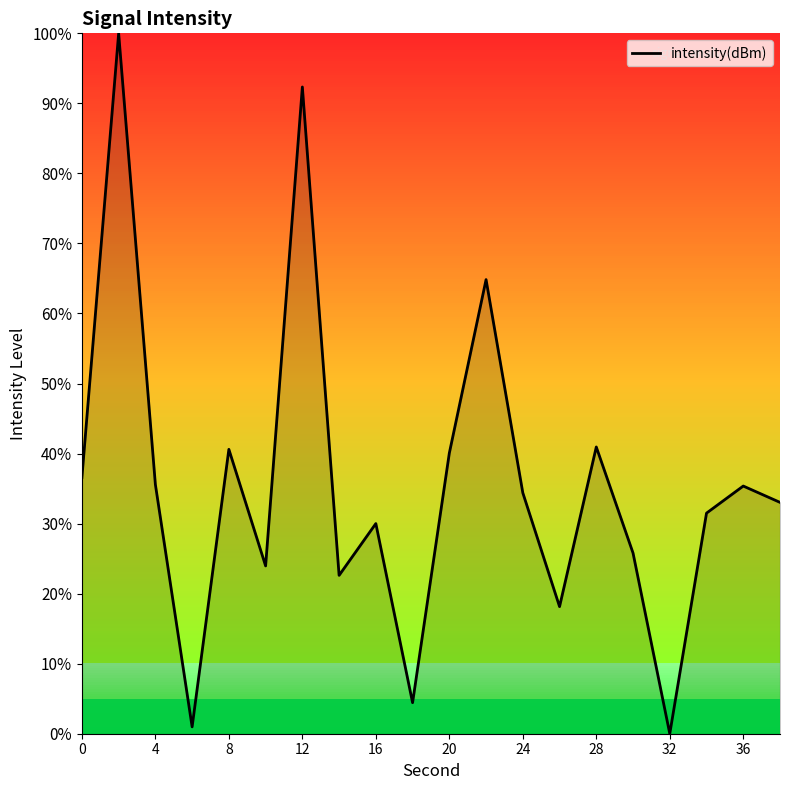

What is the difference between the maximum and minimum values?

100.0